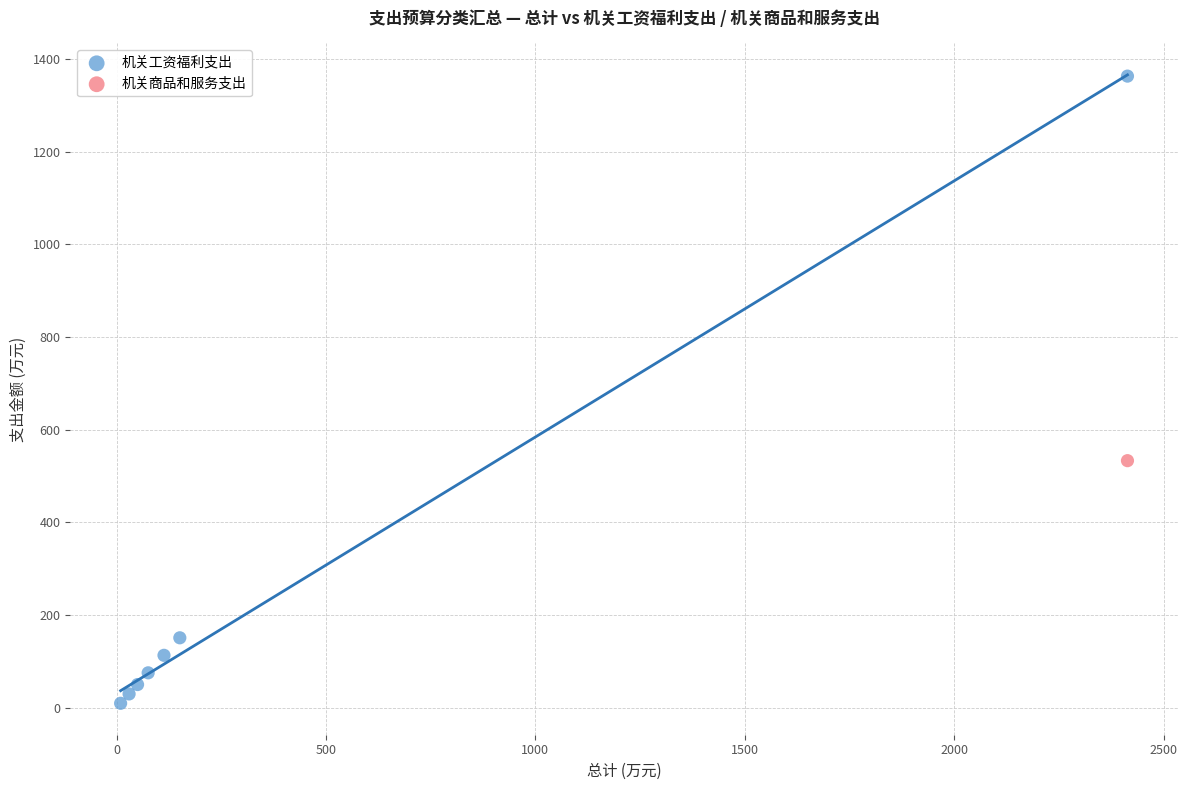

What are all the series names shown in the legend?

机关工资福利支出, 机关商品和服务支出